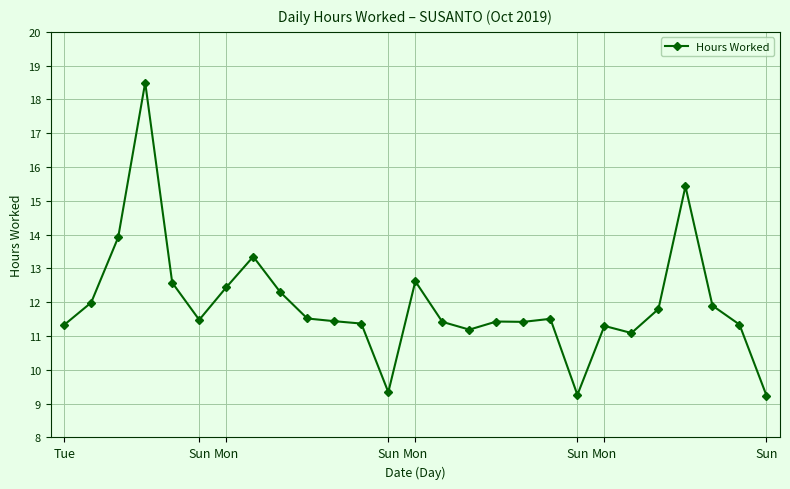

What is the maximum value shown in the chart?

18.5